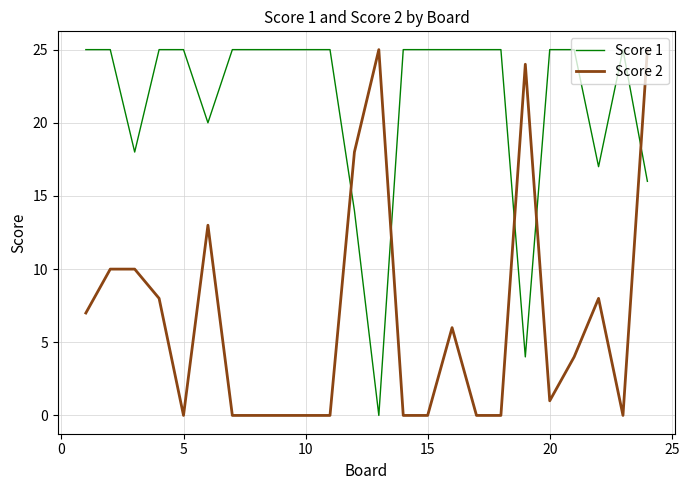

True or false: Score 2 has more than 2 points higher than both neighbors.

True